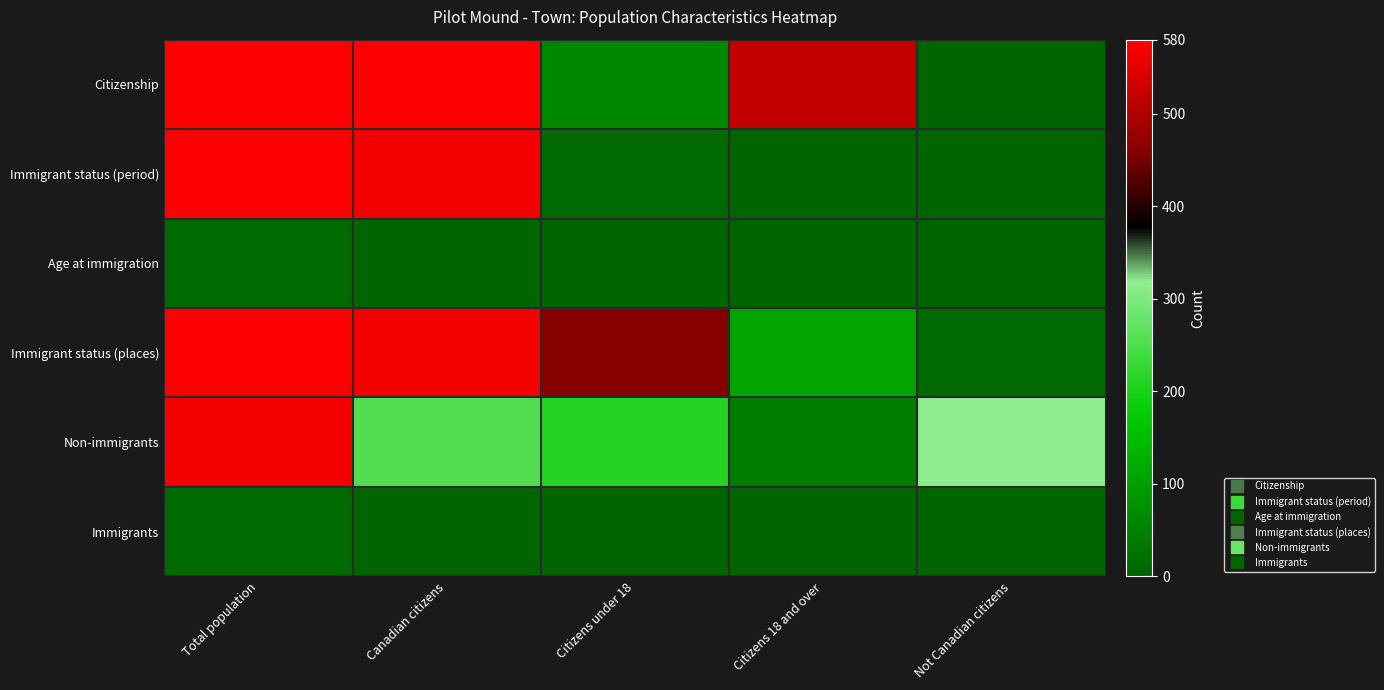

Reading right to left, what are all the values shown in this chart?

Citizenship: Not Canadian citizens=0	Citizens 18 and over=520	Citizens under 18=60	Canadian citizens=580	Total population=580
Immigrant status (period): Not Canadian citizens=0	Citizens 18 and over=0	Citizens under 18=10	Canadian citizens=570	Total population=580
Age at immigration: Not Canadian citizens=0	Citizens 18 and over=0	Citizens under 18=0	Canadian citizens=0	Total population=10
Immigrant status (places): Not Canadian citizens=10	Citizens 18 and over=110	Citizens under 18=460	Canadian citizens=570	Total population=580
Non-immigrants: Not Canadian citizens=315	Citizens 18 and over=45	Citizens under 18=210	Canadian citizens=255	Total population=570
Immigrants: Not Canadian citizens=0	Citizens 18 and over=0	Citizens under 18=0	Canadian citizens=0	Total population=10